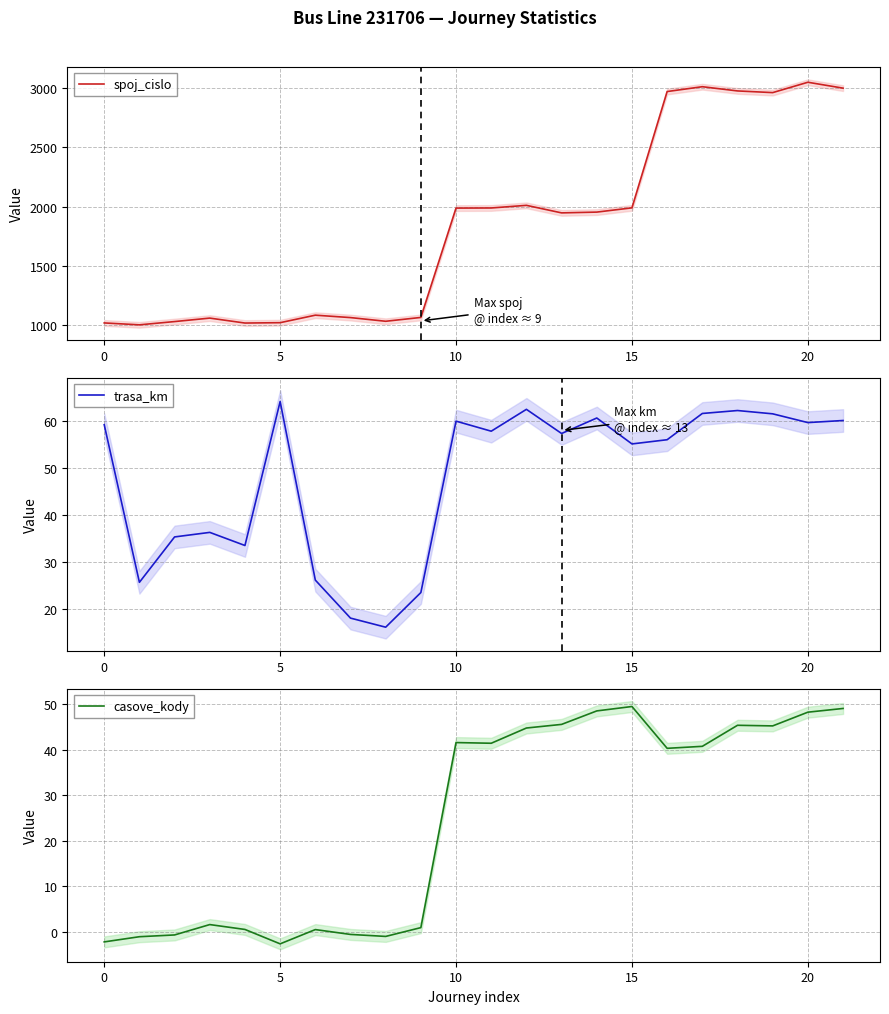

True or false: casove_kody has a value of 62.5 at 10.

False